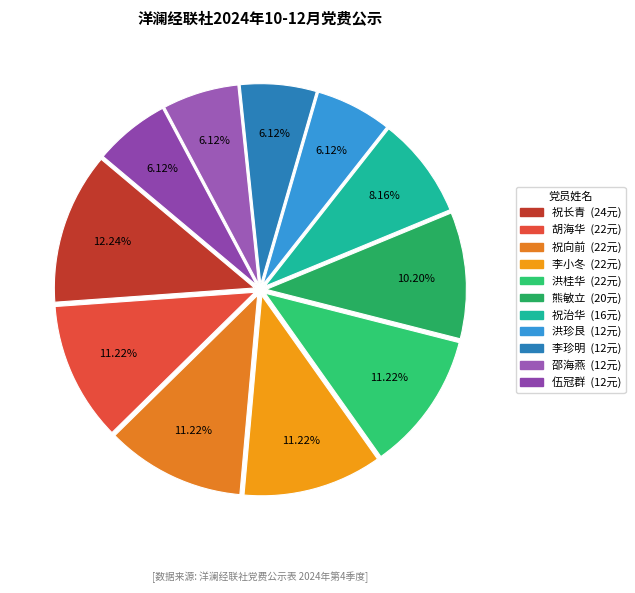

Between 邵海燕 and 祝治华, which is larger?

祝治华